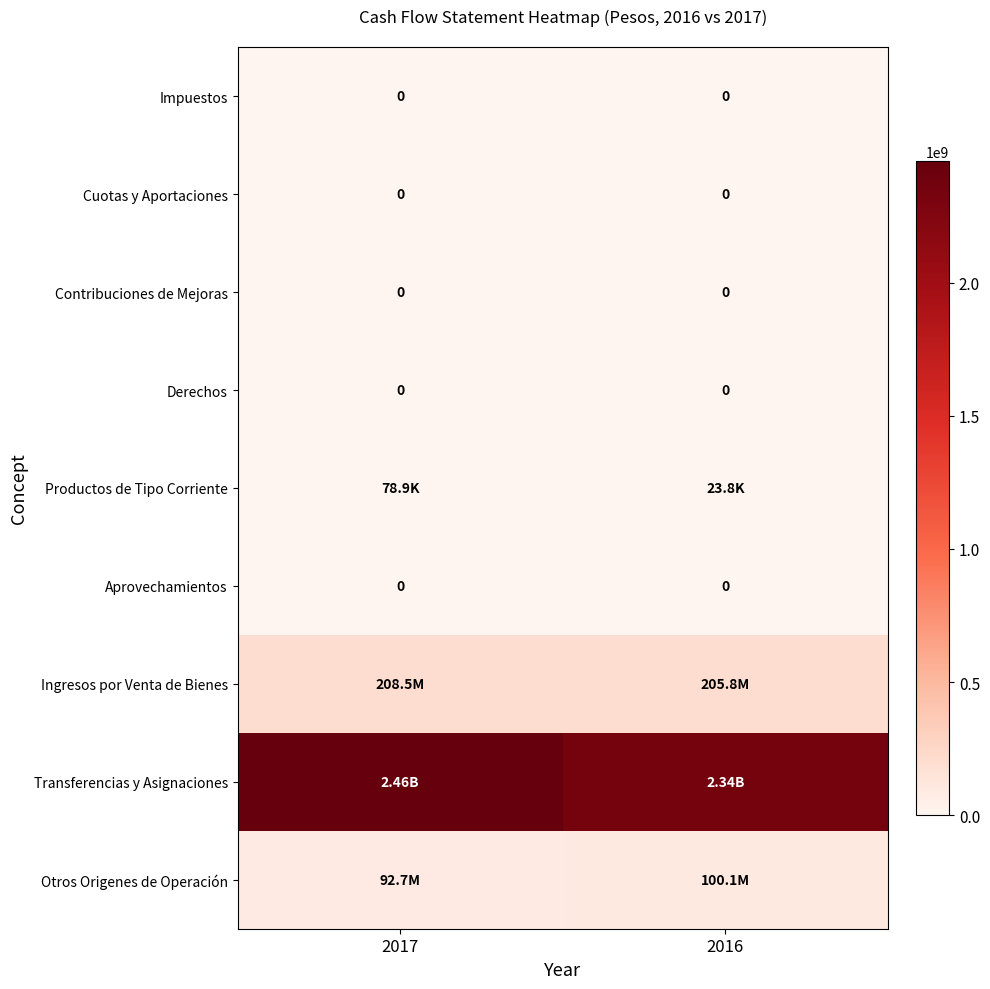

How many data points in Otros Origenes de Operación are above 100091952?

1